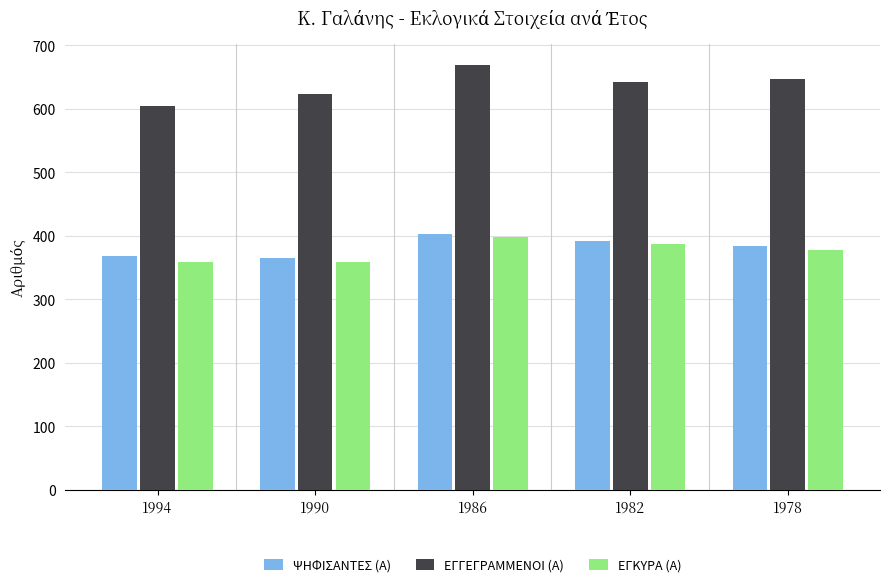

How many values in the ΕΓΓΕΓΡΑΜΜΕΝΟΙ (Α) series are below 642?

2